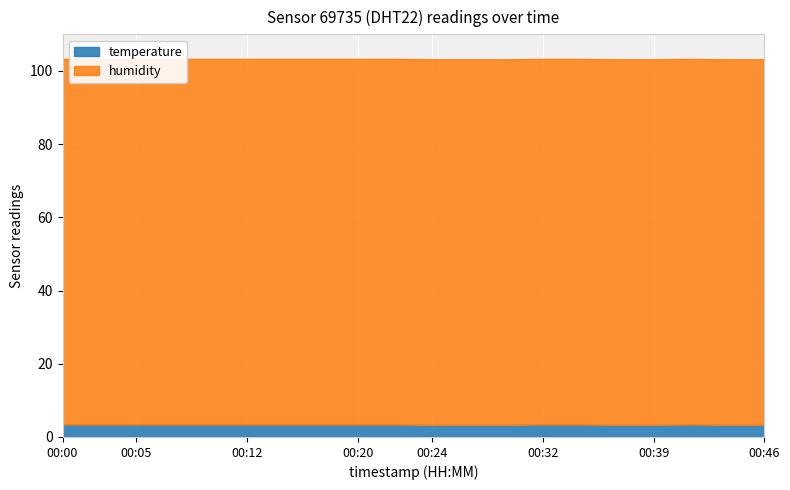

How many lines are shown in the chart?

2